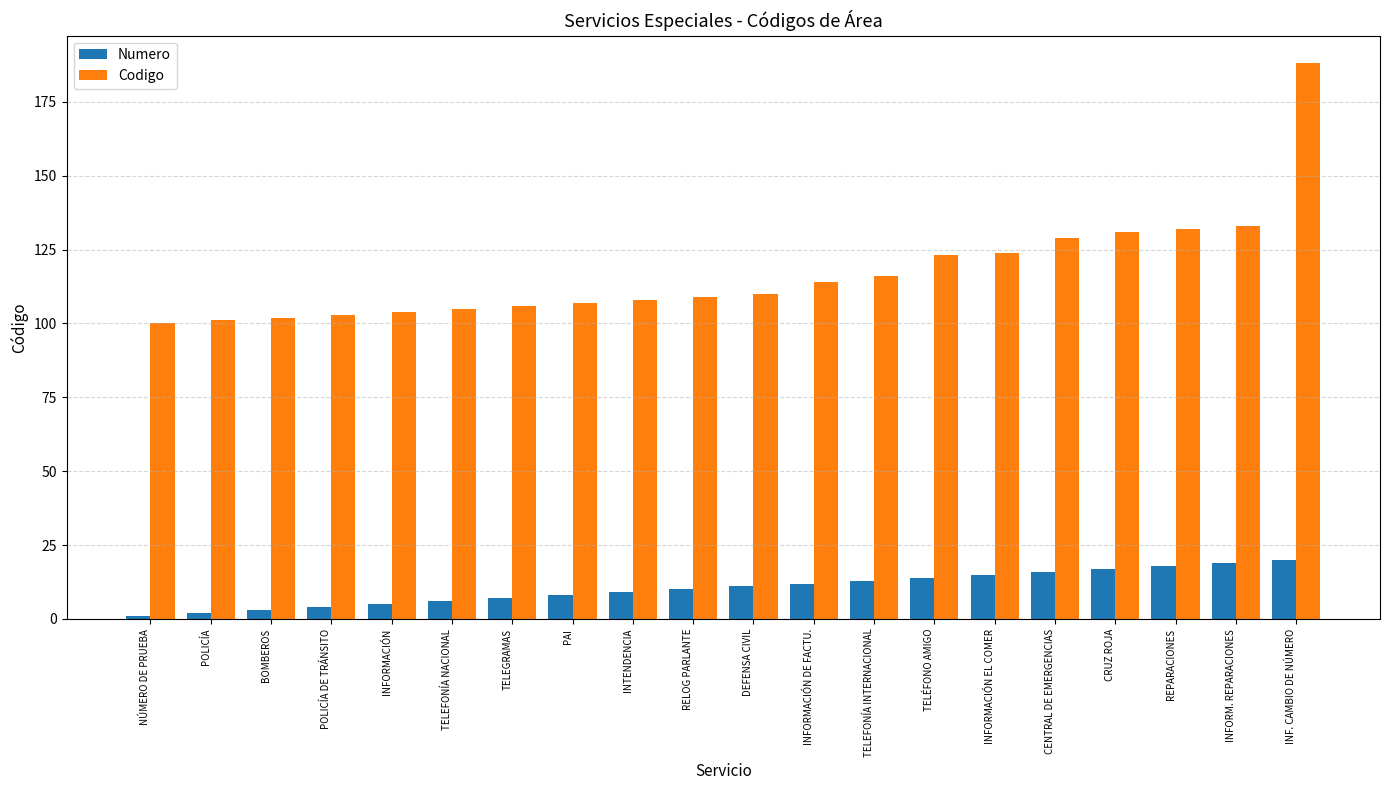

Reading right to left, transcribe all the data shown in this chart.

Numero: 20	19	18	17	16	15	14	13	12	11	10	9	8	7	6	5	4	3	2	1
Codigo: 188	133	132	131	129	124	123	116	114	110	109	108	107	106	105	104	103	102	101	100